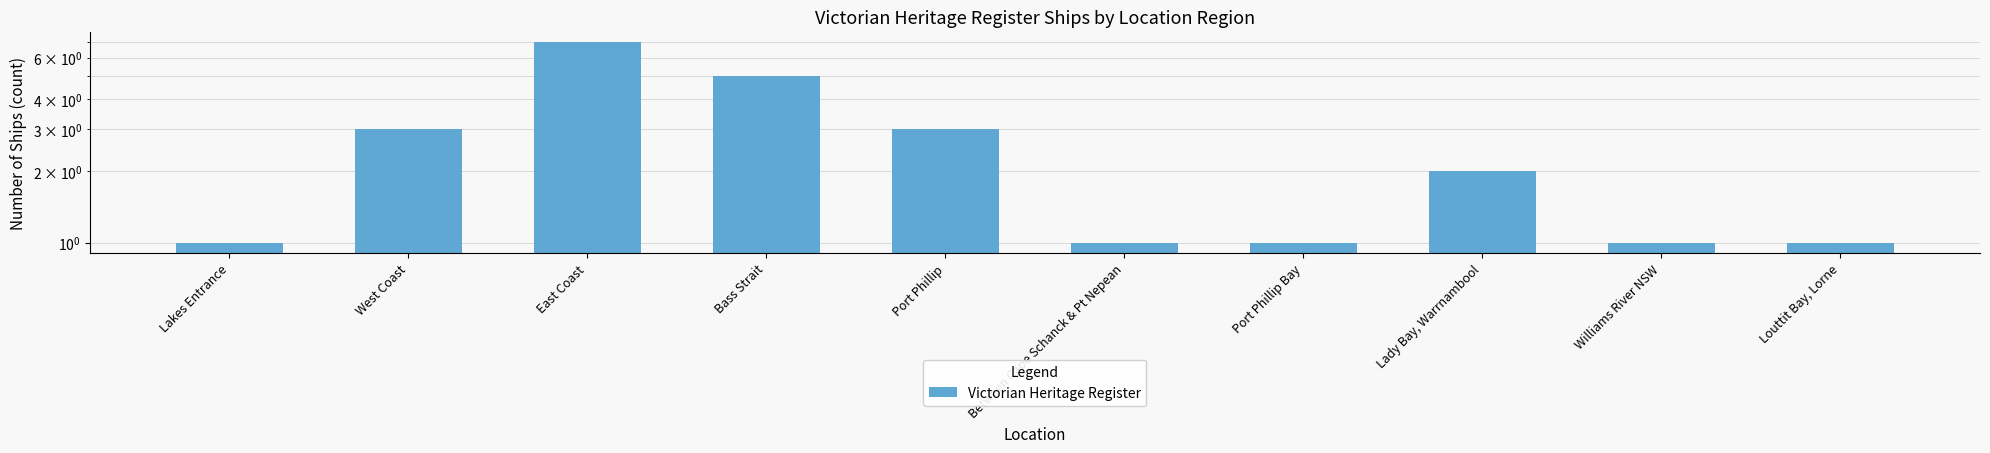

How many bars are there in total?

10